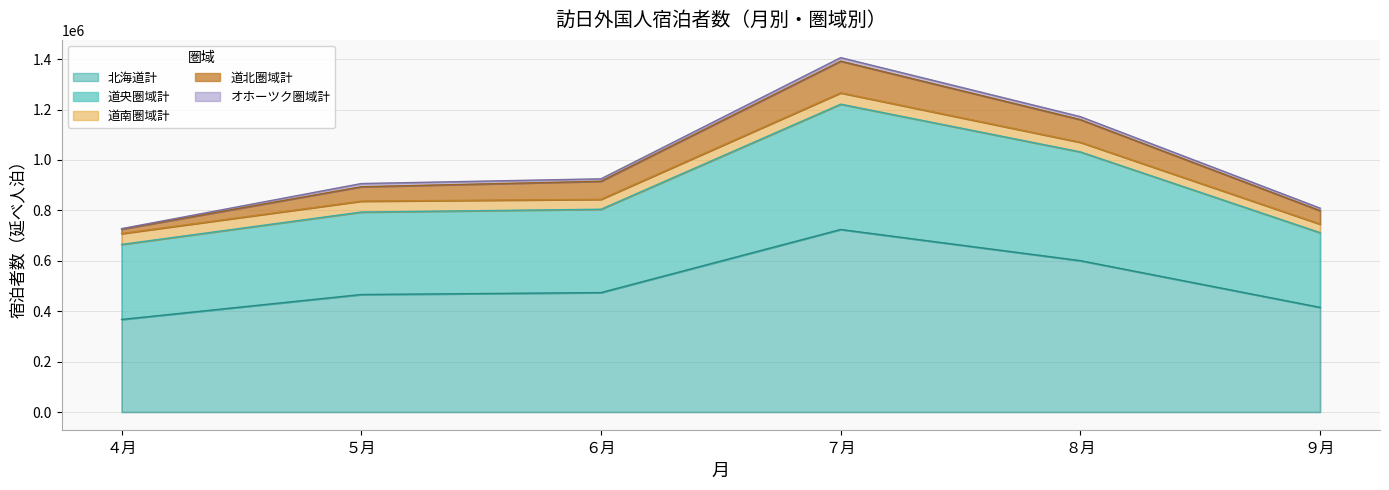

True or false: ９月 and ５月 intersect in this chart.

False